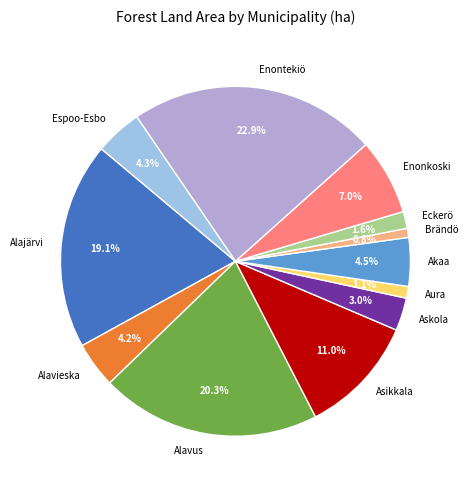

Is there a majority slice in this chart?

No